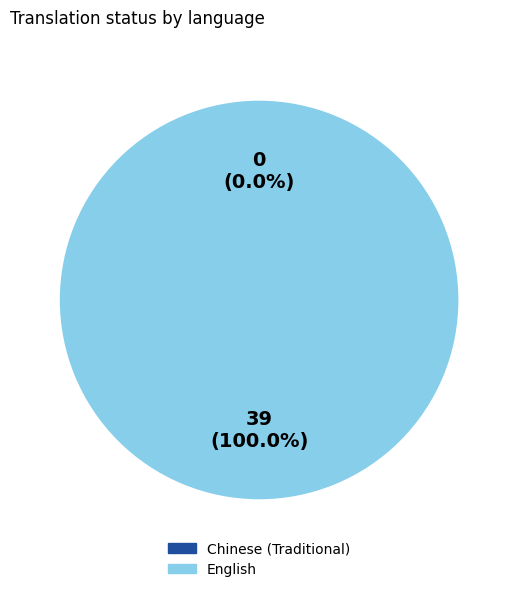

What is the change in value from Chinese (Traditional) to English?

+39